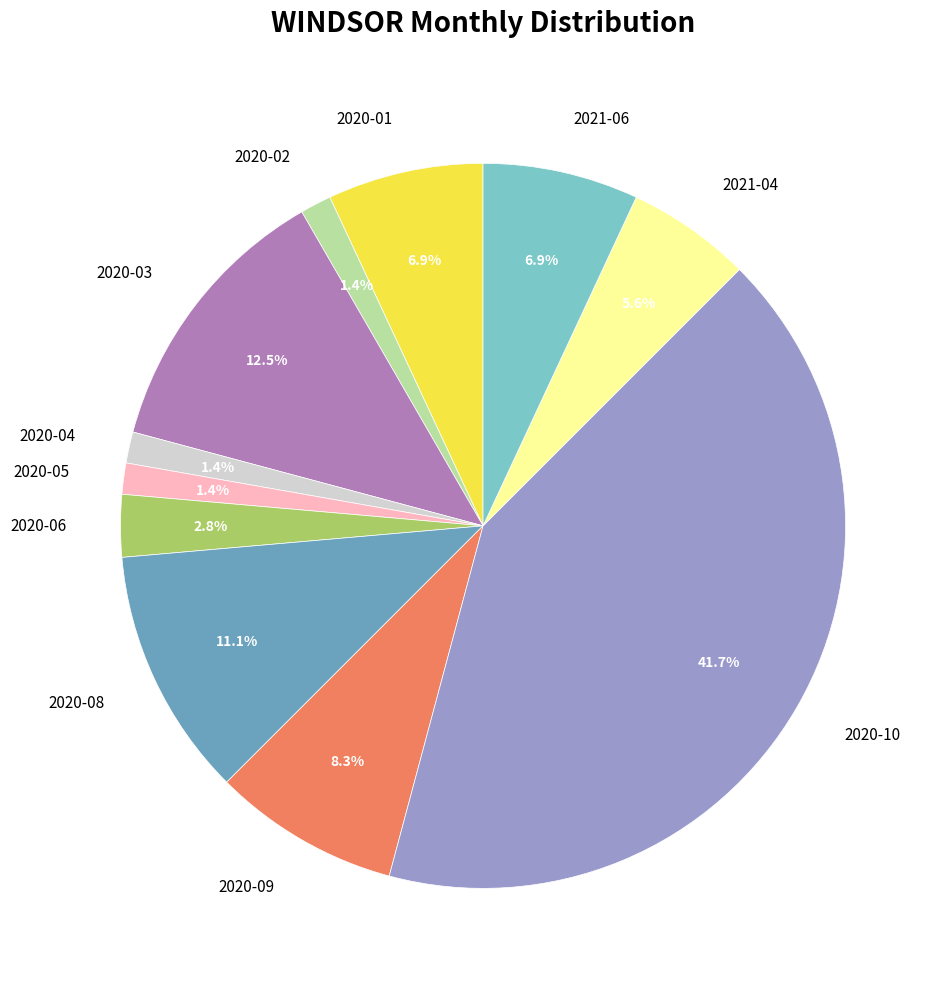

Does any single category account for the majority?

No